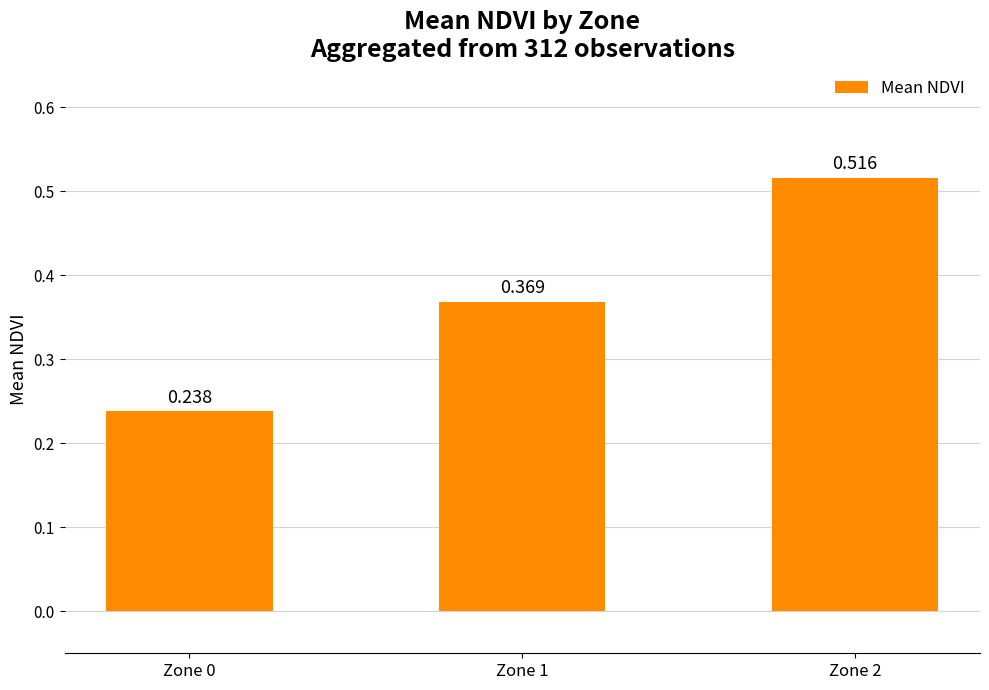

What is the change in value from Zone 1 to Zone 2?

+0.1